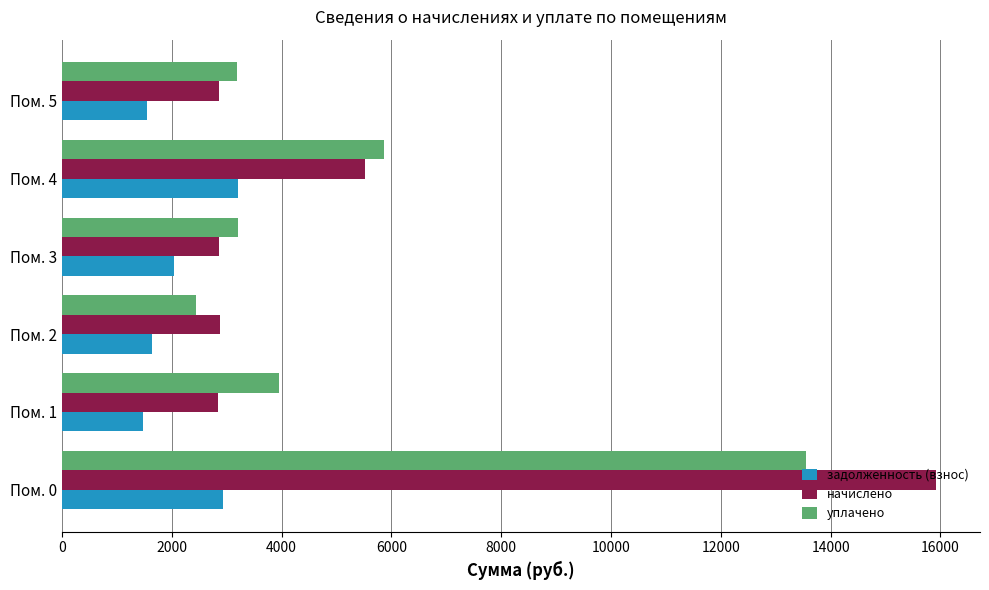

Rank the series at Пом. 1 from lowest to highest value.

задолженность (взнос), начислено, уплачено